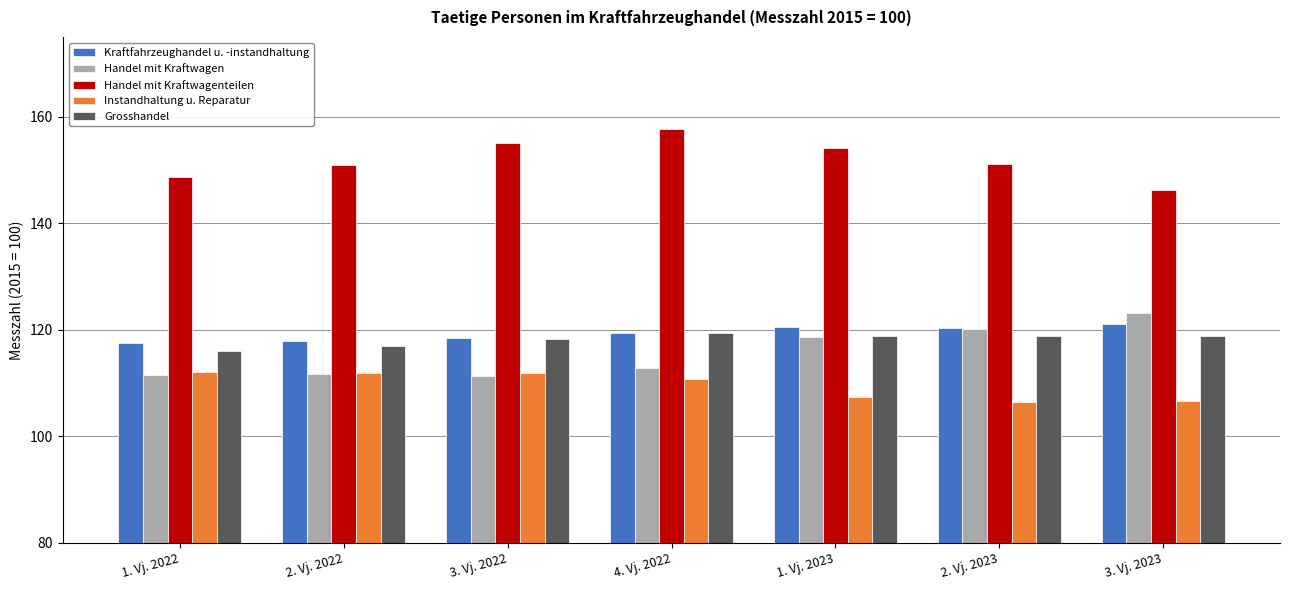

What is the maximum value shown in the chart?

157.7